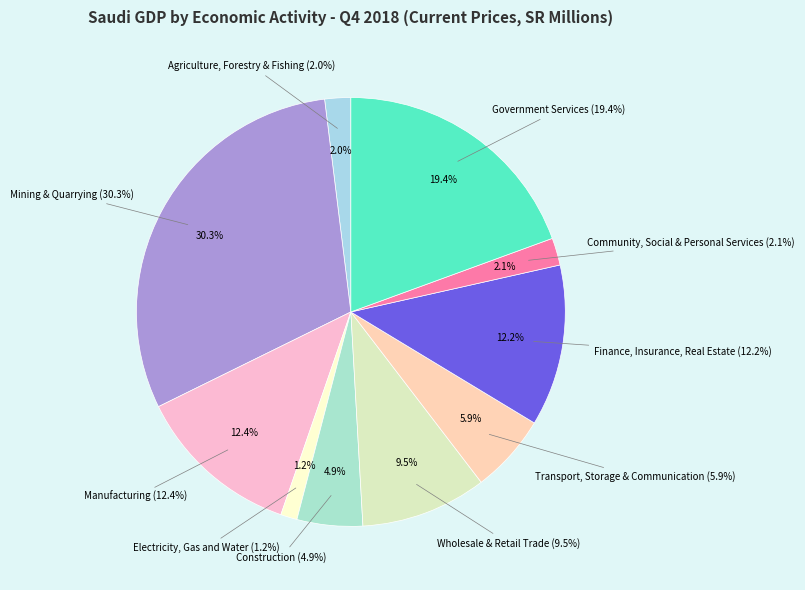

What portion of the pie excludes Mining & Quarrying?

69.7%